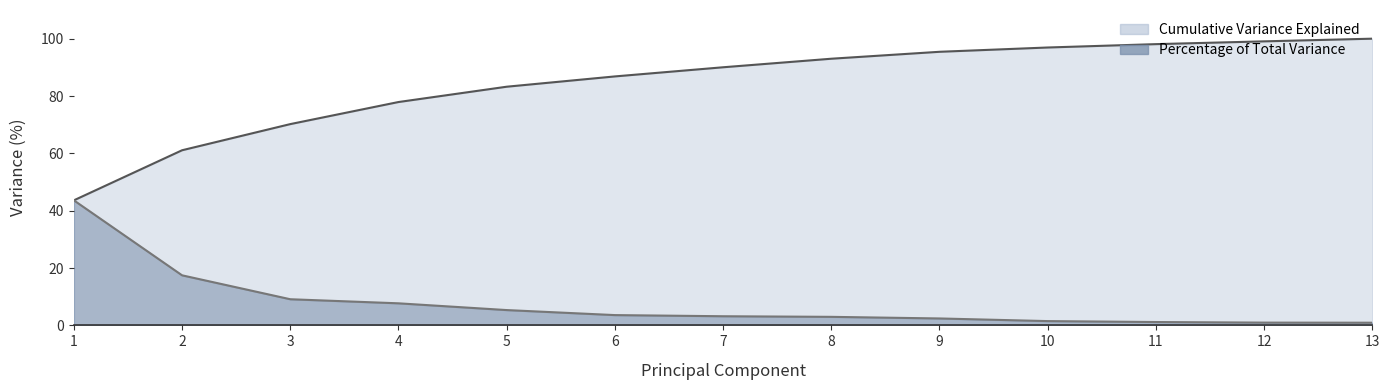

At which category is the sum across all series the highest?

13